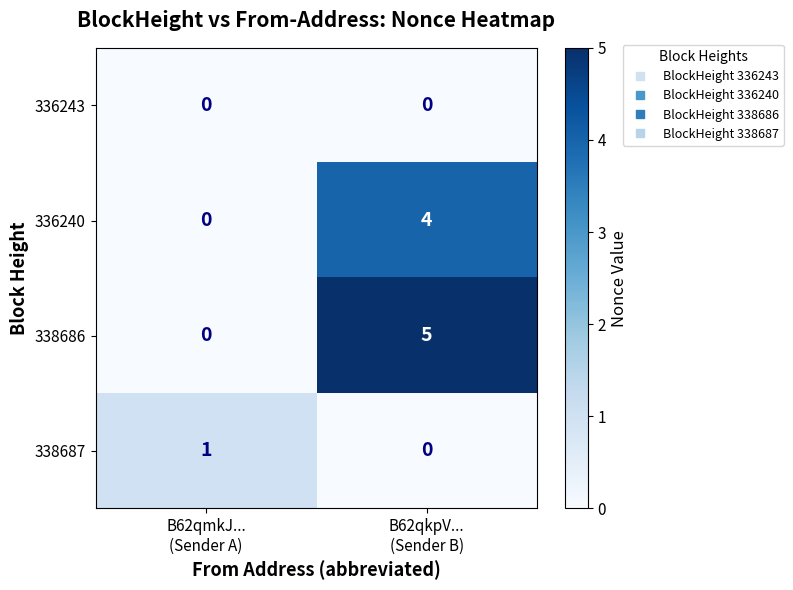

List the series in order of their peak value, highest first.

338686, 336240, 338687, 336243